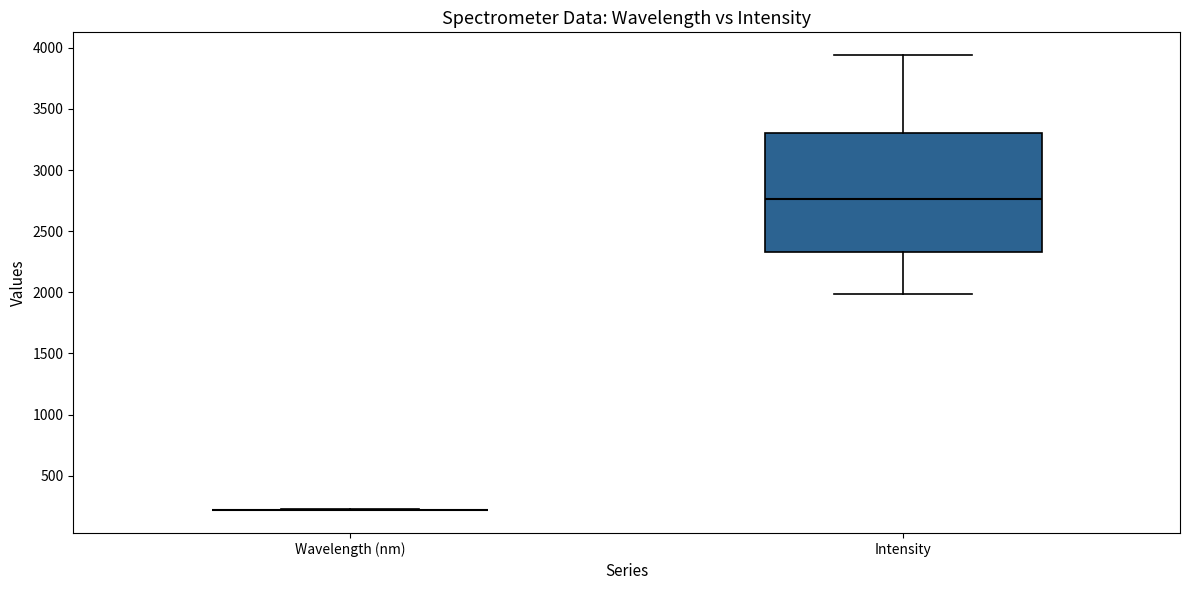

Reading left to right, transcribe this box plot: for each box, give where its median line is, the range the box spans, and where its two whiskers end, as read against the y-axis. The values are not printed on the chart, so give them approximately, as read against the axis.

Wavelength (nm): box collapsed to a line at 200, whiskers 200 to 200
Intensity: median 2750, box 2350 to 3300, whiskers 2000 to 3950